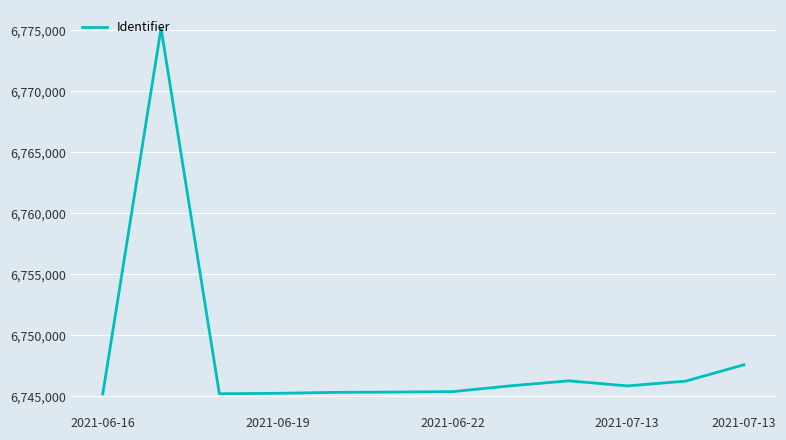

What is the smallest value displayed?

6745211